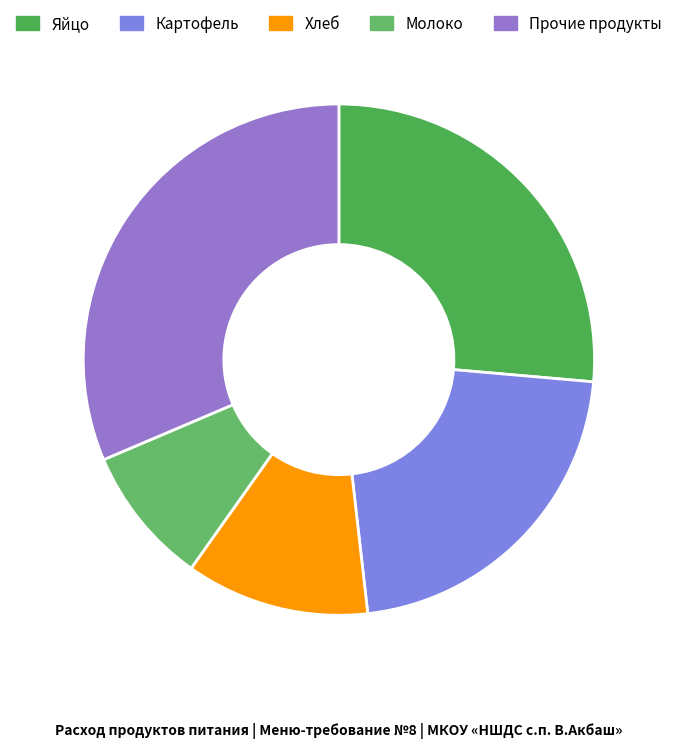

Is there a majority slice in this chart?

No